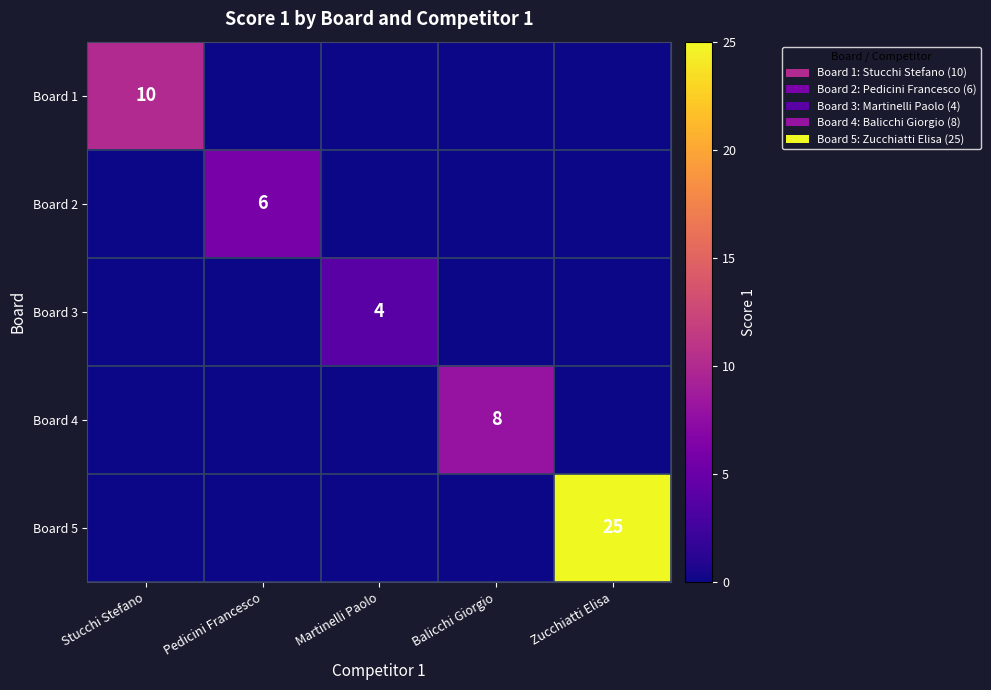

Is it true that Board 3 equals 6 at Martinelli Paolo?

False